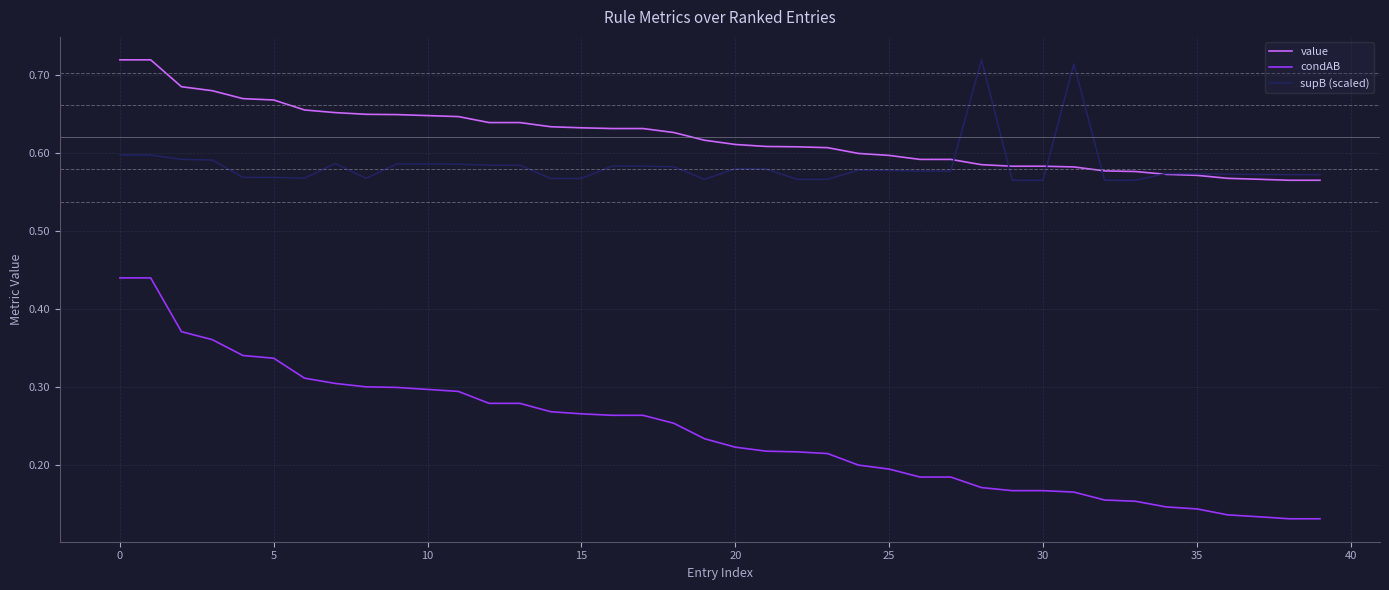

Which series has the widest spread of values?

condAB